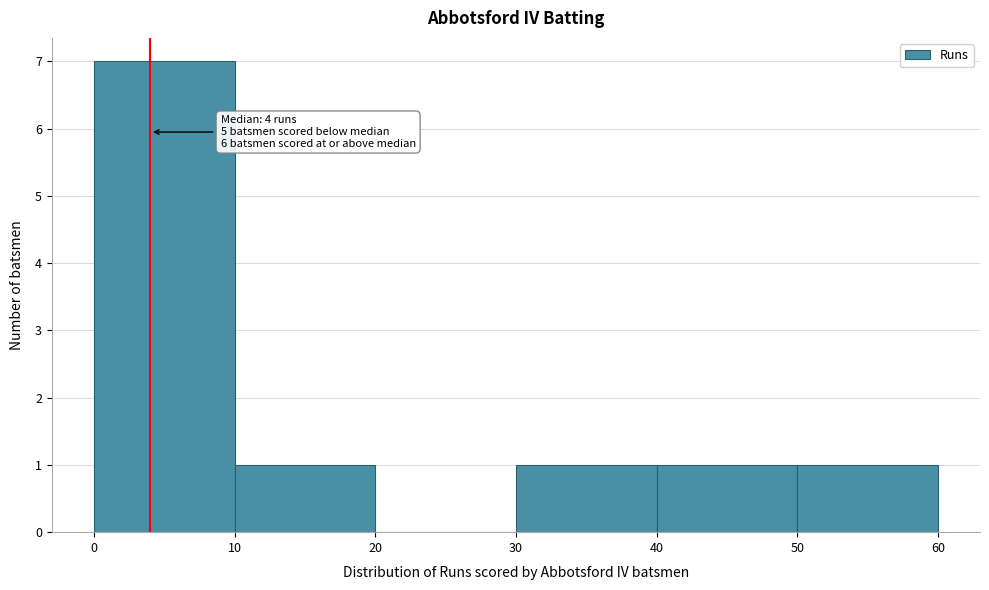

Over which range of the x-axis is the bar tallest?

0 to 10